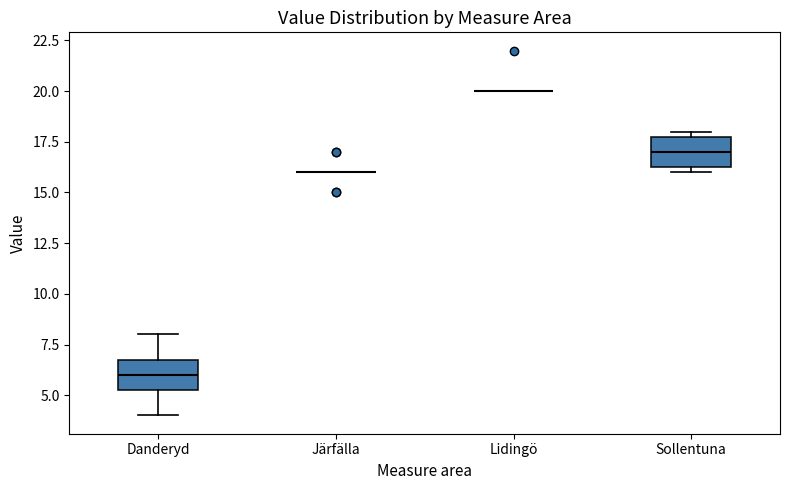

Reading left to right, read every box against the y-axis: the position of its median line, the range the box covers, and the ends of its whiskers. The values are not printed on the chart, so give them approximately, as read against the axis.

Danderyd: median 6.0, box 5.5 to 7.0, whiskers 4.0 to 8.0
Järfälla: box collapsed to a line at 16.0, whiskers 16.0 to 16.0
Lidingö: box collapsed to a line at 20.0, whiskers 20.0 to 20.0
Sollentuna: median 17.0, box 16.5 to 18.0, whiskers 16.0 to 18.0 (just above the box's upper edge)